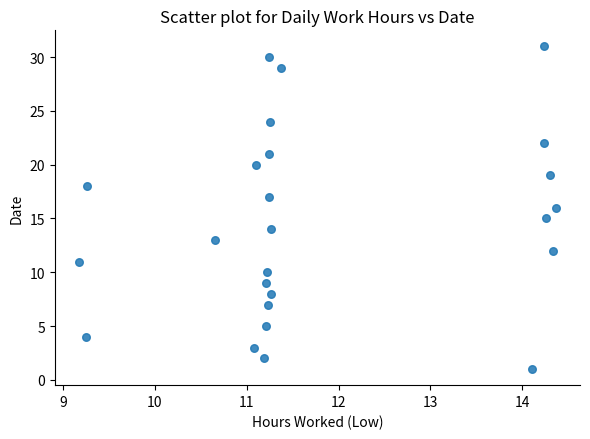

What is the range of Y values (max minus min)?

30